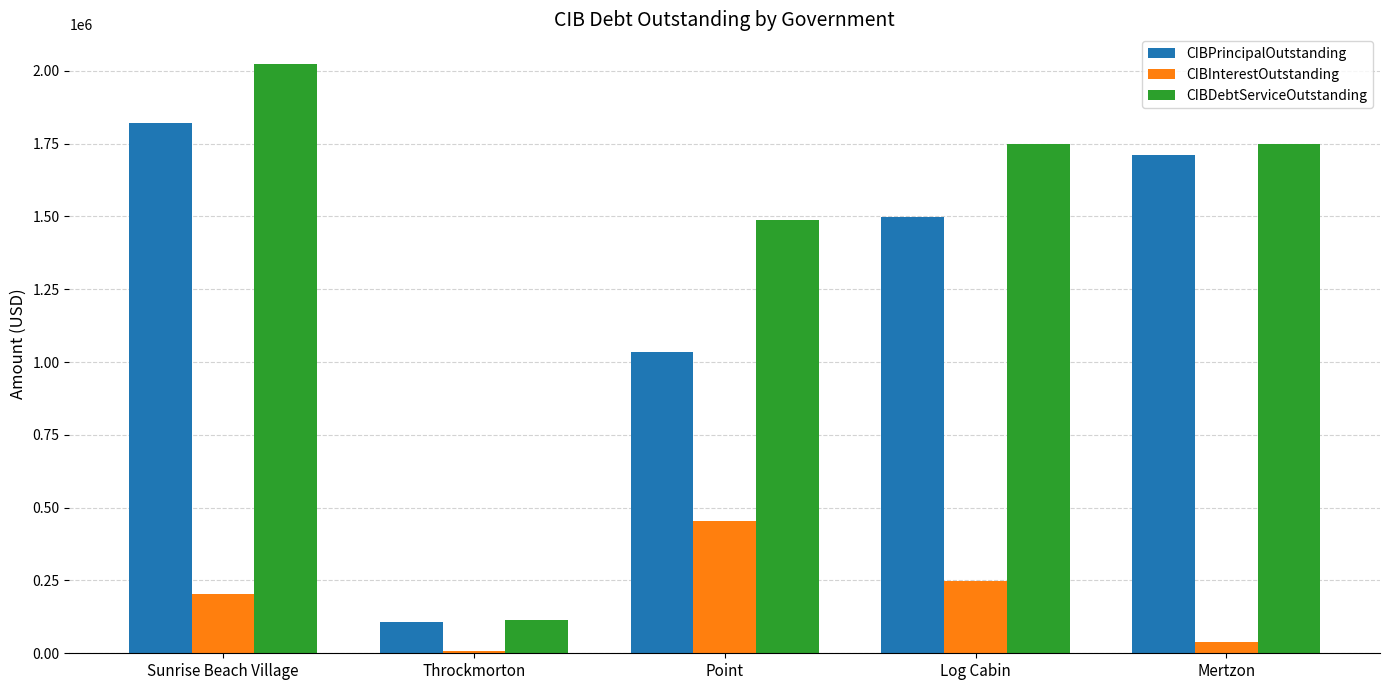

What is the sum of all CIBPrincipalOutstanding values?

6170914.0